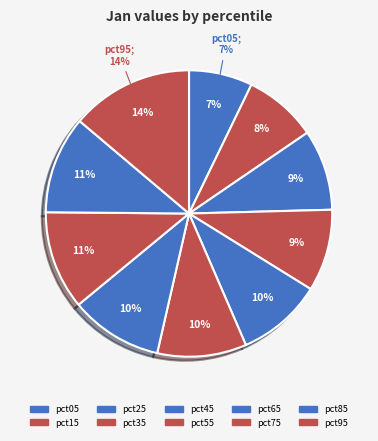

Count the number of slices in the pie.

10